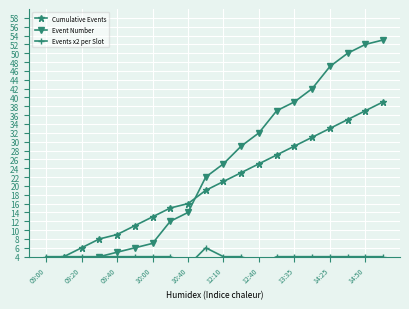

What are all the series names shown in the legend?

Cumulative Events, Event Number, Events x2 per Slot